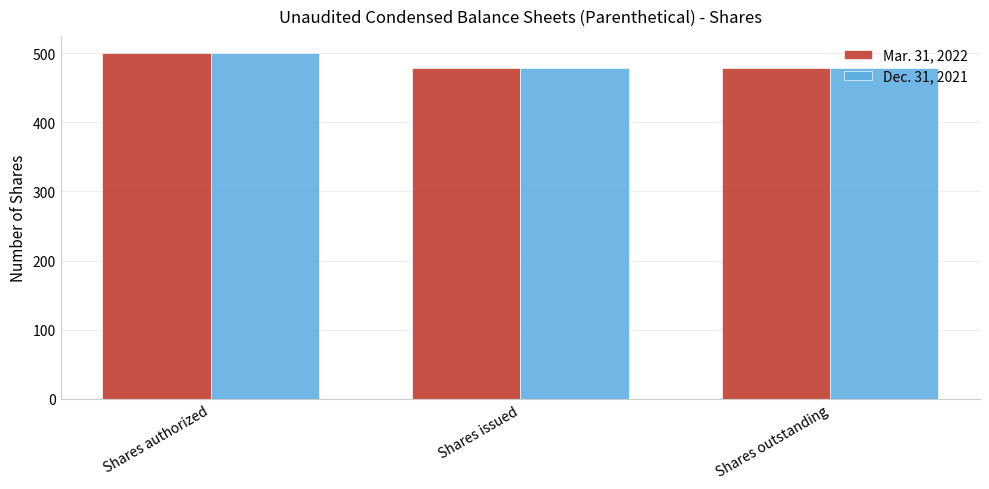

The Dec. 31, 2021 series shows 477.9 at Shares outstanding. True or false?

True